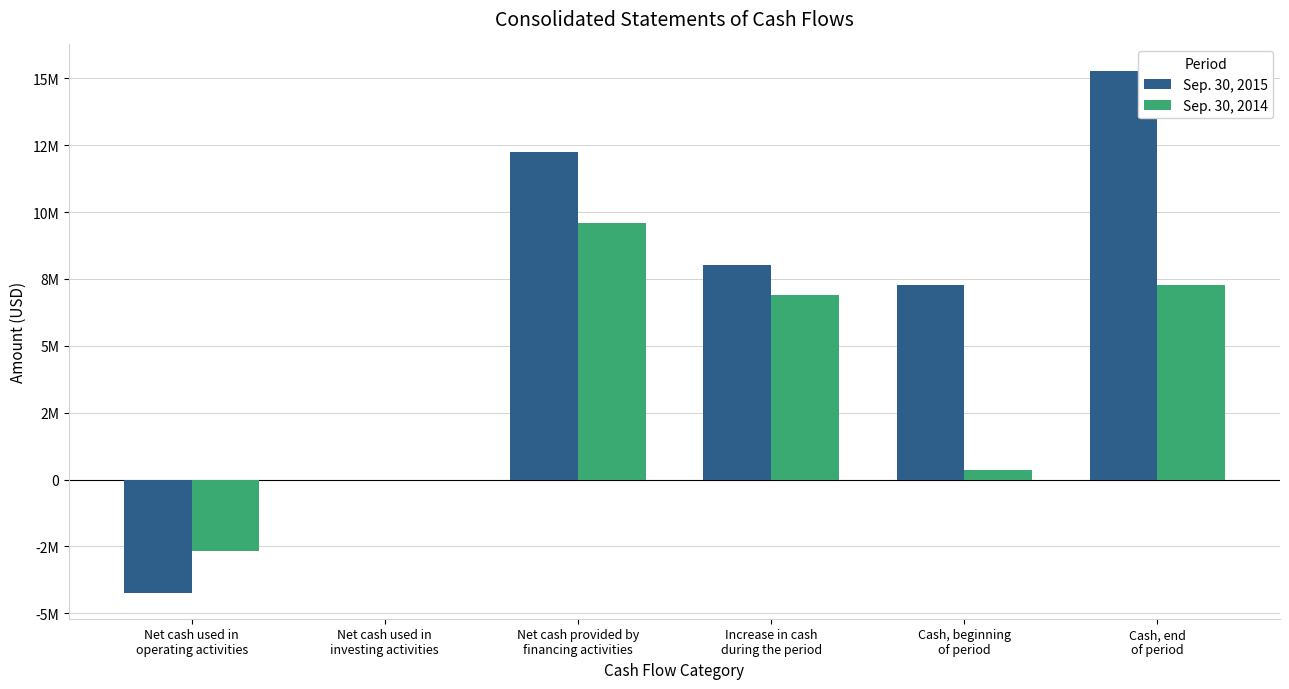

What is the highest value of the Sep. 30, 2014 series?

9579458